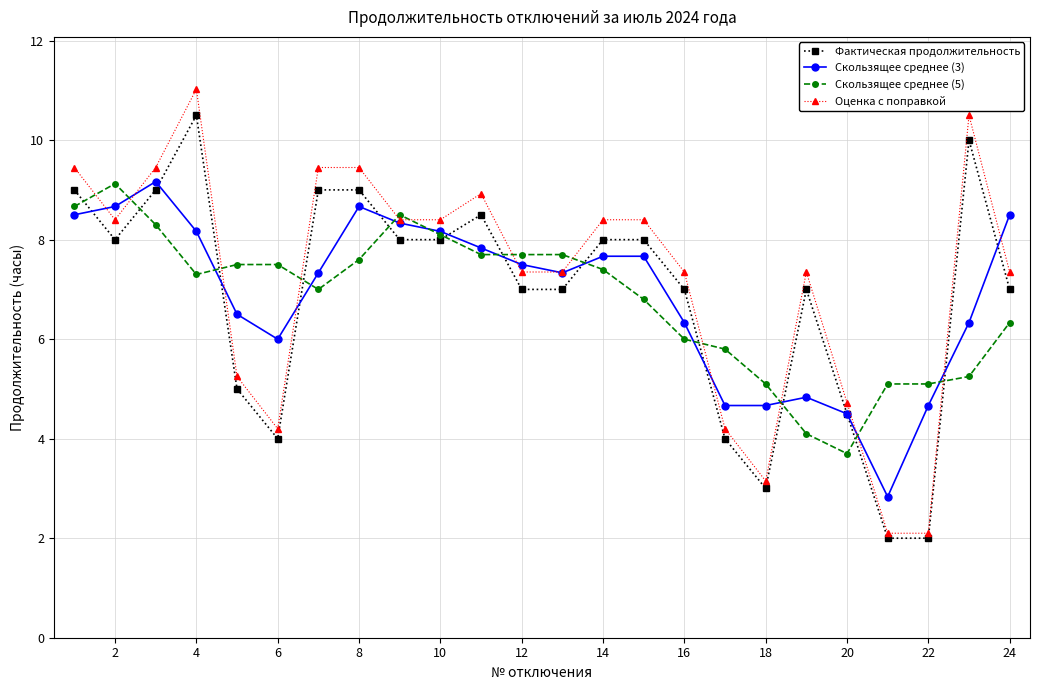

True or false: Скользящее среднее (5) has more than 0 points higher than both neighbors.

True